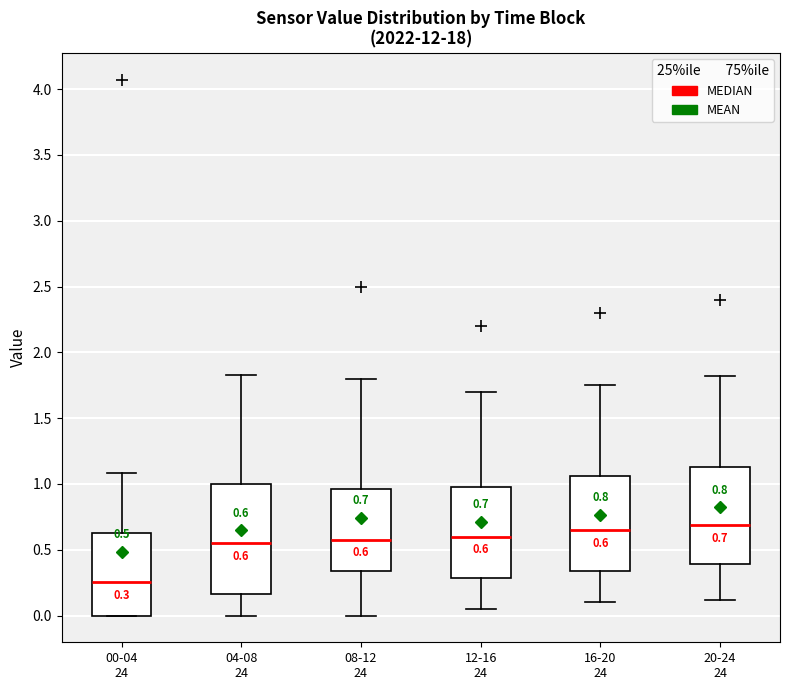

Which box's median line is the lowest?

00-04 24